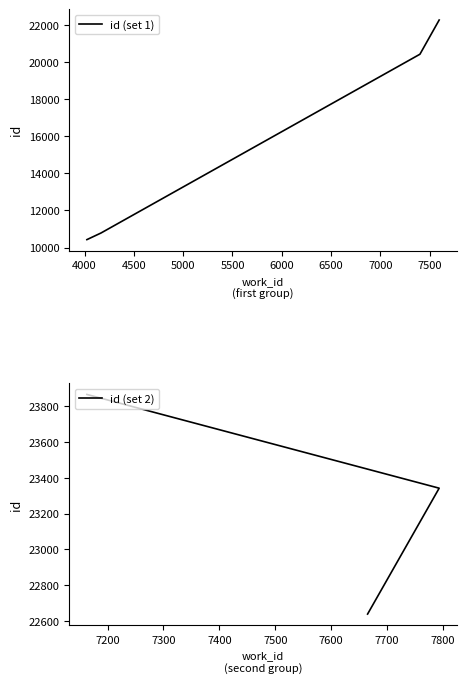

The value at 4024 is 7217. True or false?

False